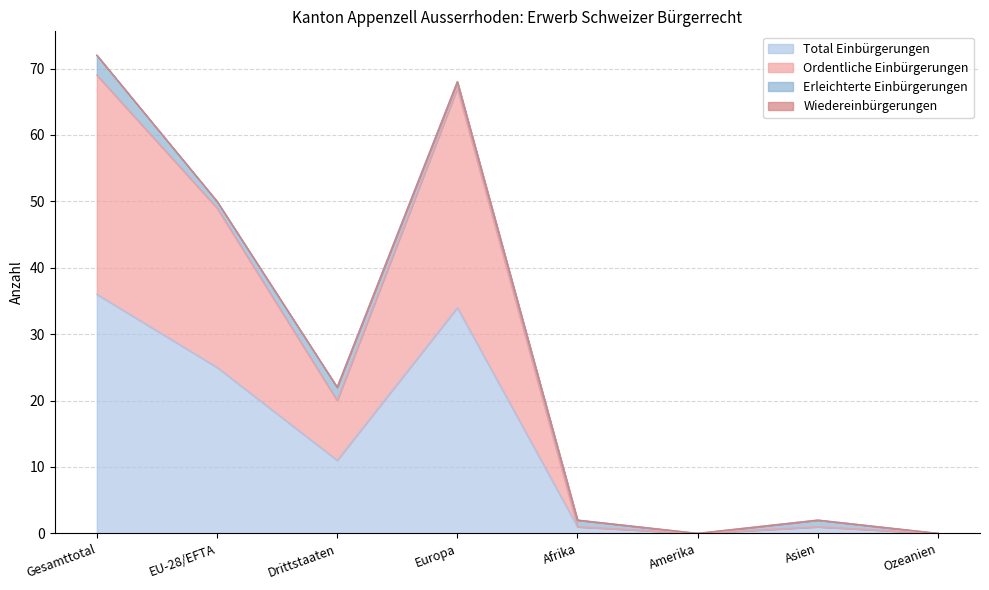

True or false: Ordentliche Einbürgerungen and Total Einbürgerungen intersect in this chart.

False